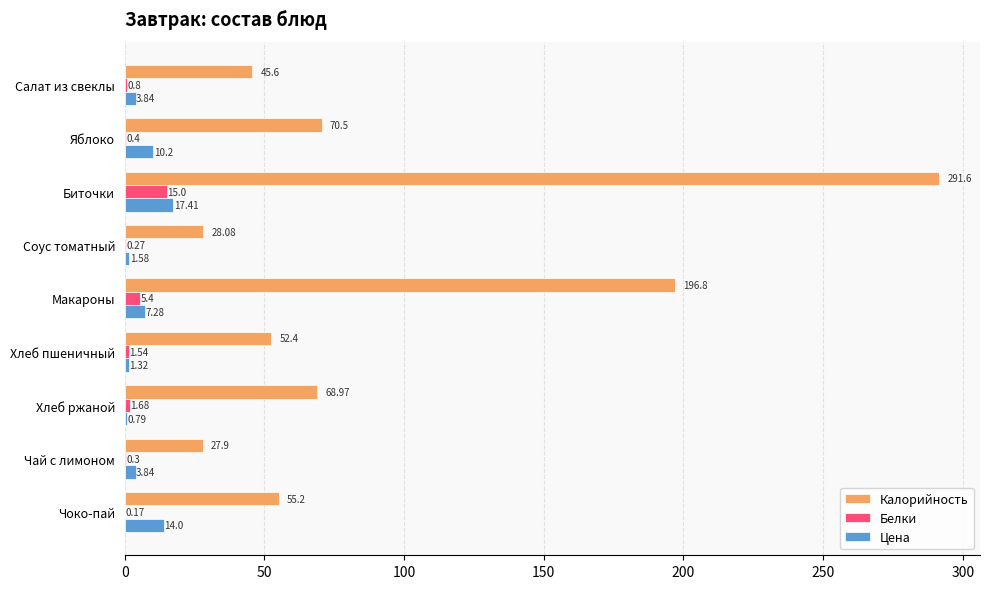

What is the sum of the Белки values at Биточки and Хлеб ржаной?

16.7